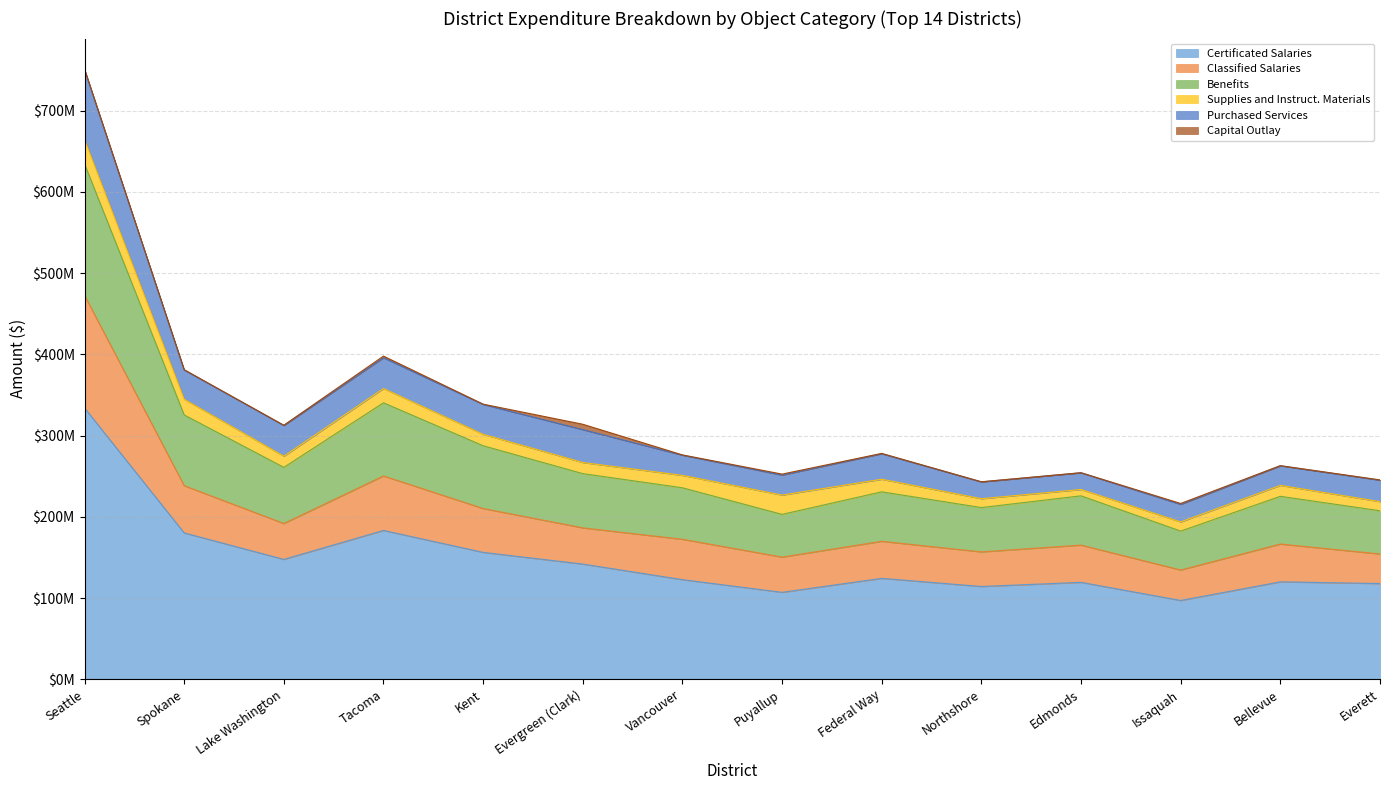

What is the label of the 2nd point from the left?

Spokane